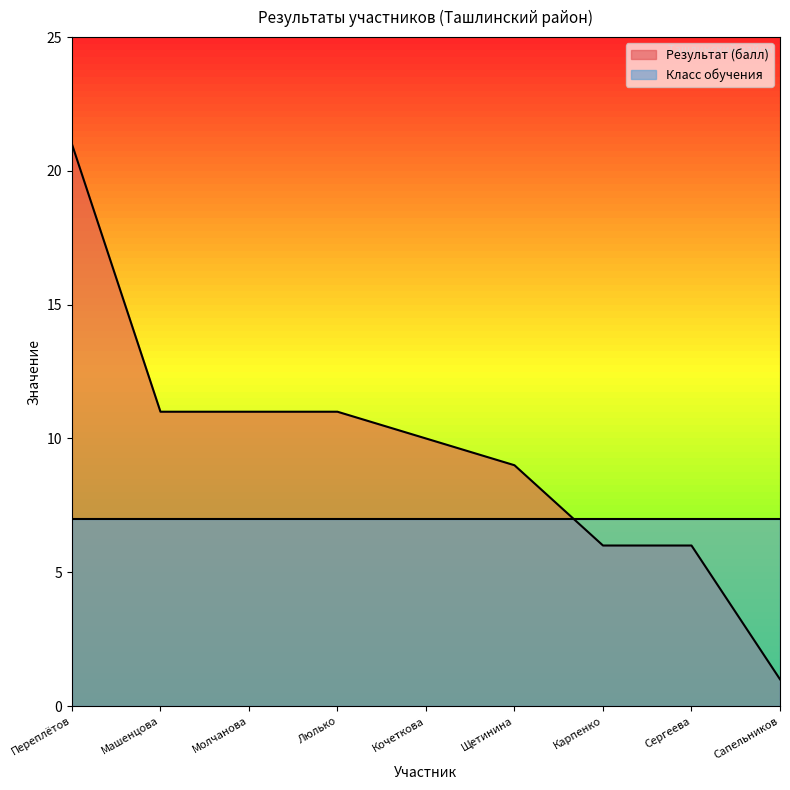

How many values are below 10?

4